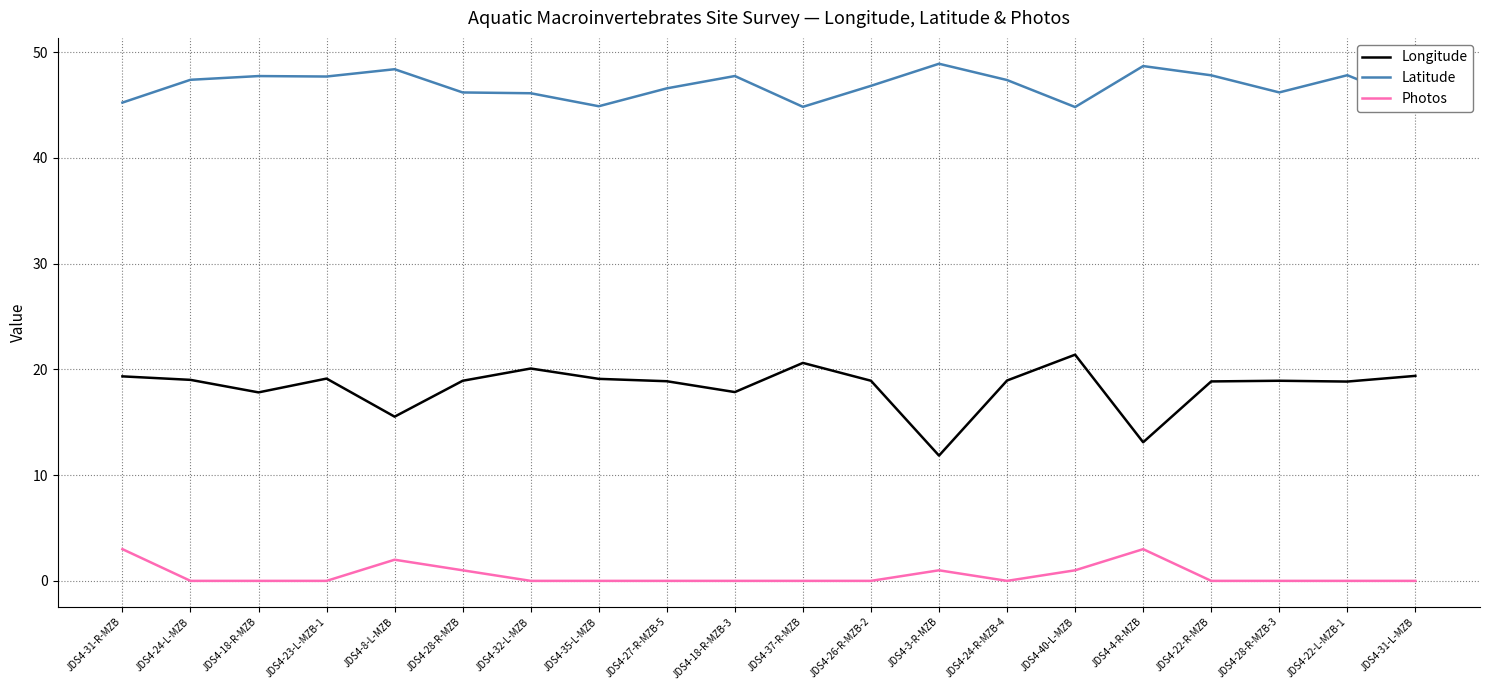

At how many categories does at least one series exceed 18?

20